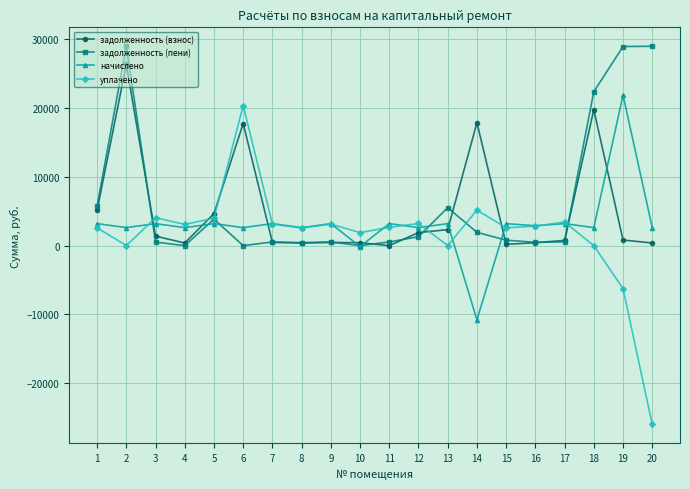

Which series has the largest total across all categories?

задолженность (пени)